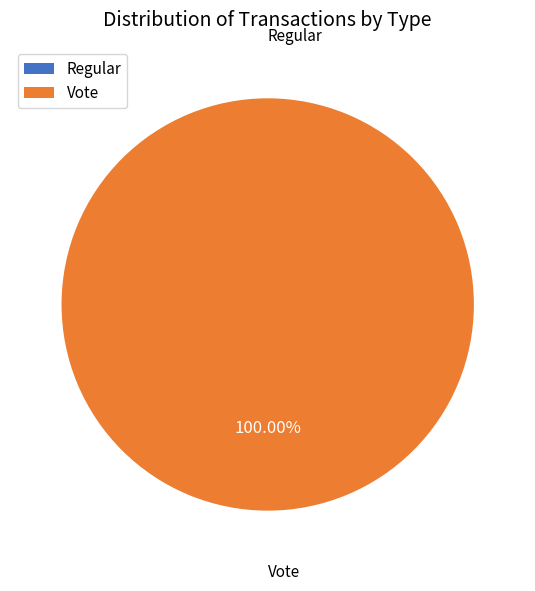

What percentage is the Vote slice, to the nearest percent?

100%